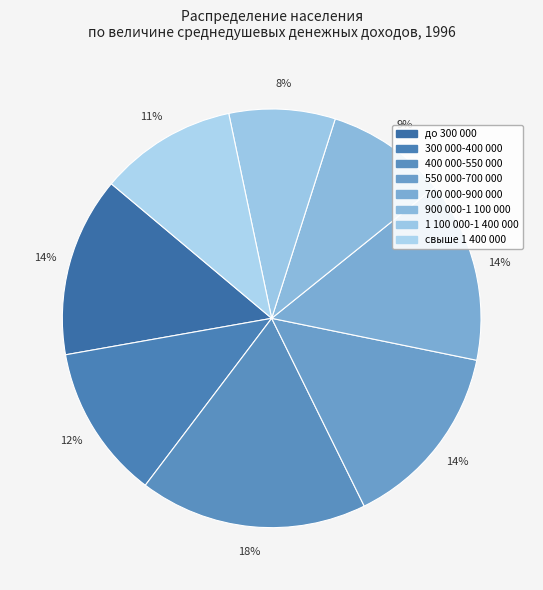

How many segments does this pie chart have?

8